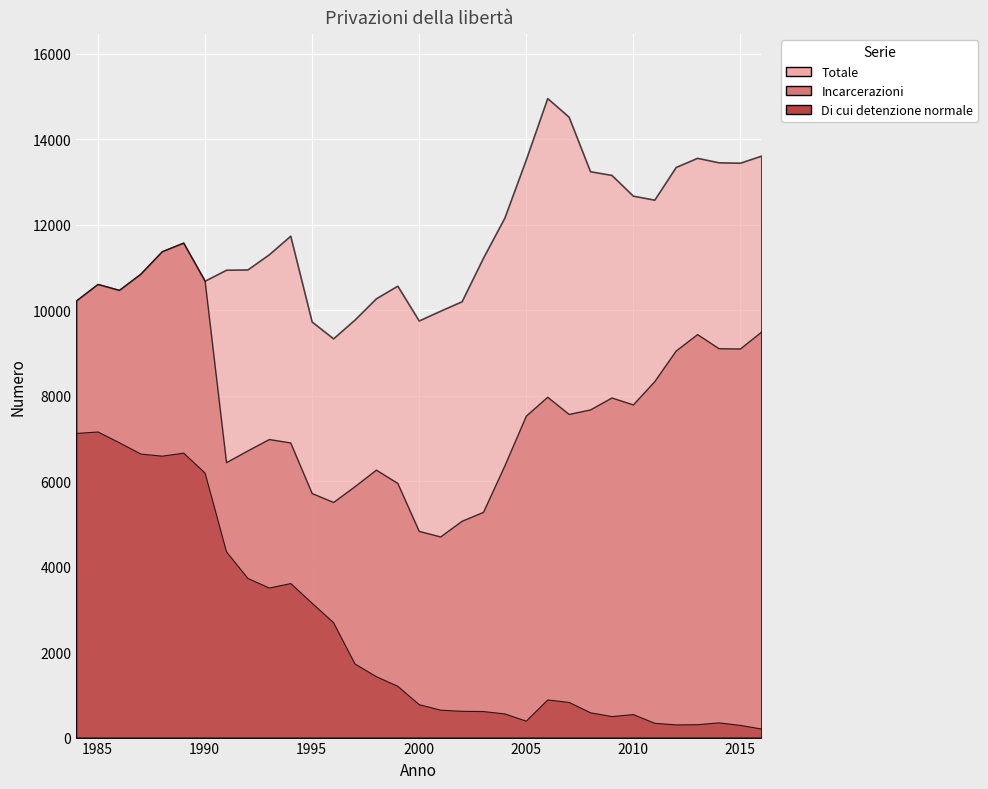

What is the minimum value shown in the chart?

211